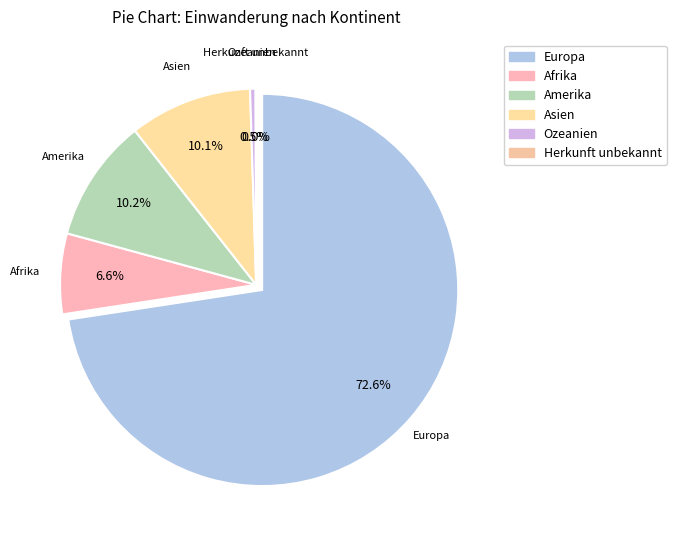

To the nearest percent, what is the difference between the Asien and Ozeanien slice percentages?

10%